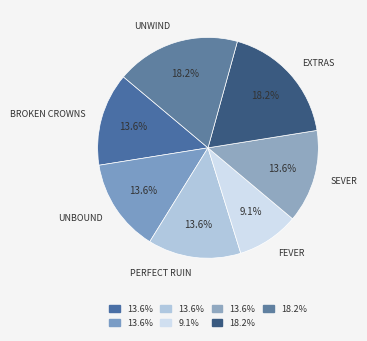

Is there a majority slice in this chart?

No